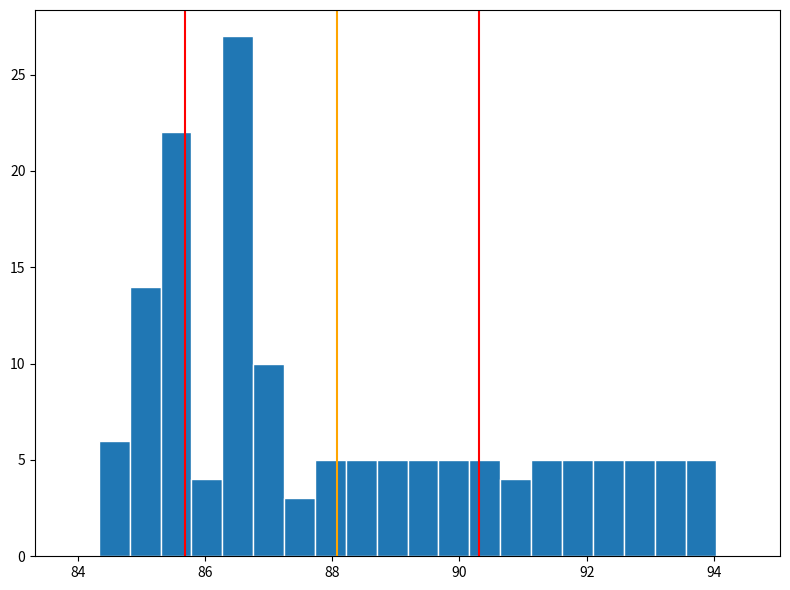

Around what value on the x-axis is the tallest bar? Give the approximate position of its centre, as read against the axis.

86.6